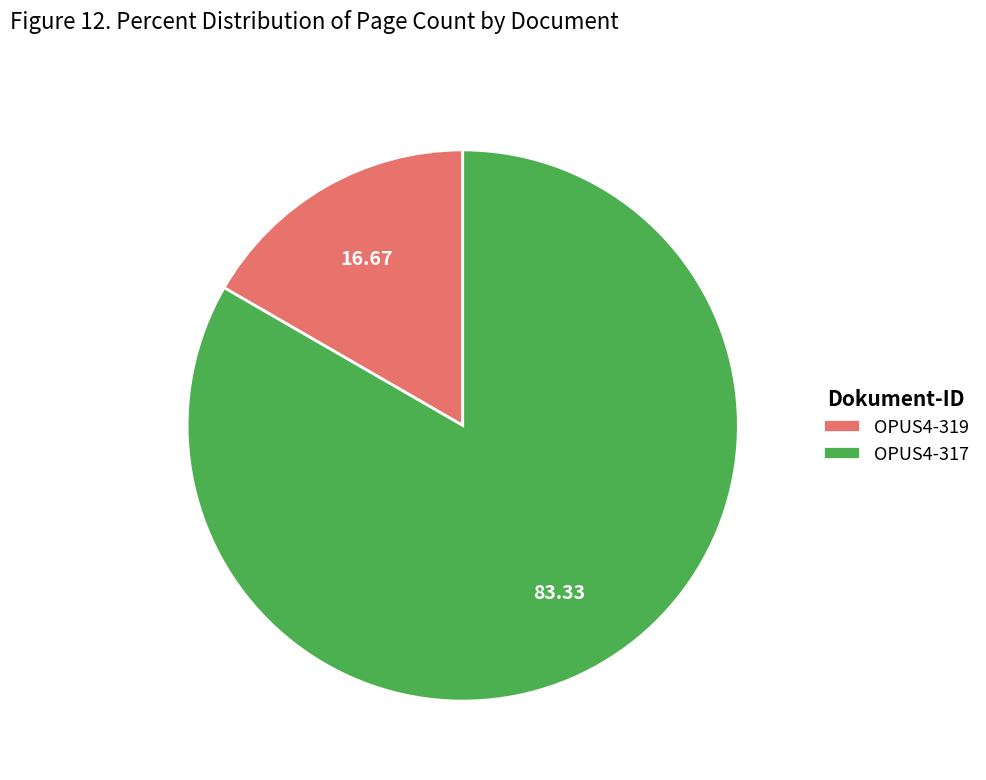

Combined, do OPUS4-317 and OPUS4-319 account for over 50%?

Yes